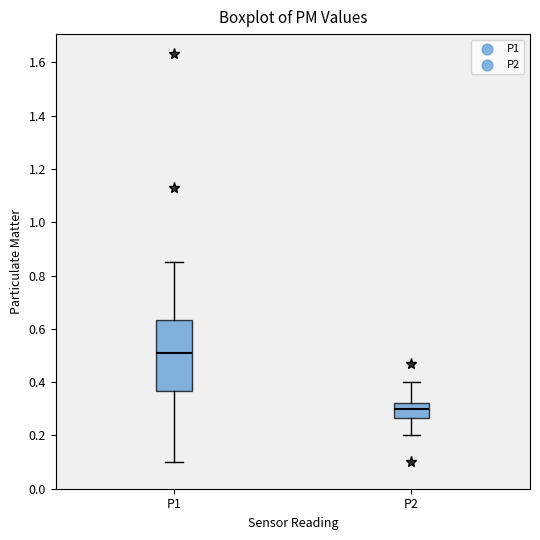

Which box's median line is the highest?

P1